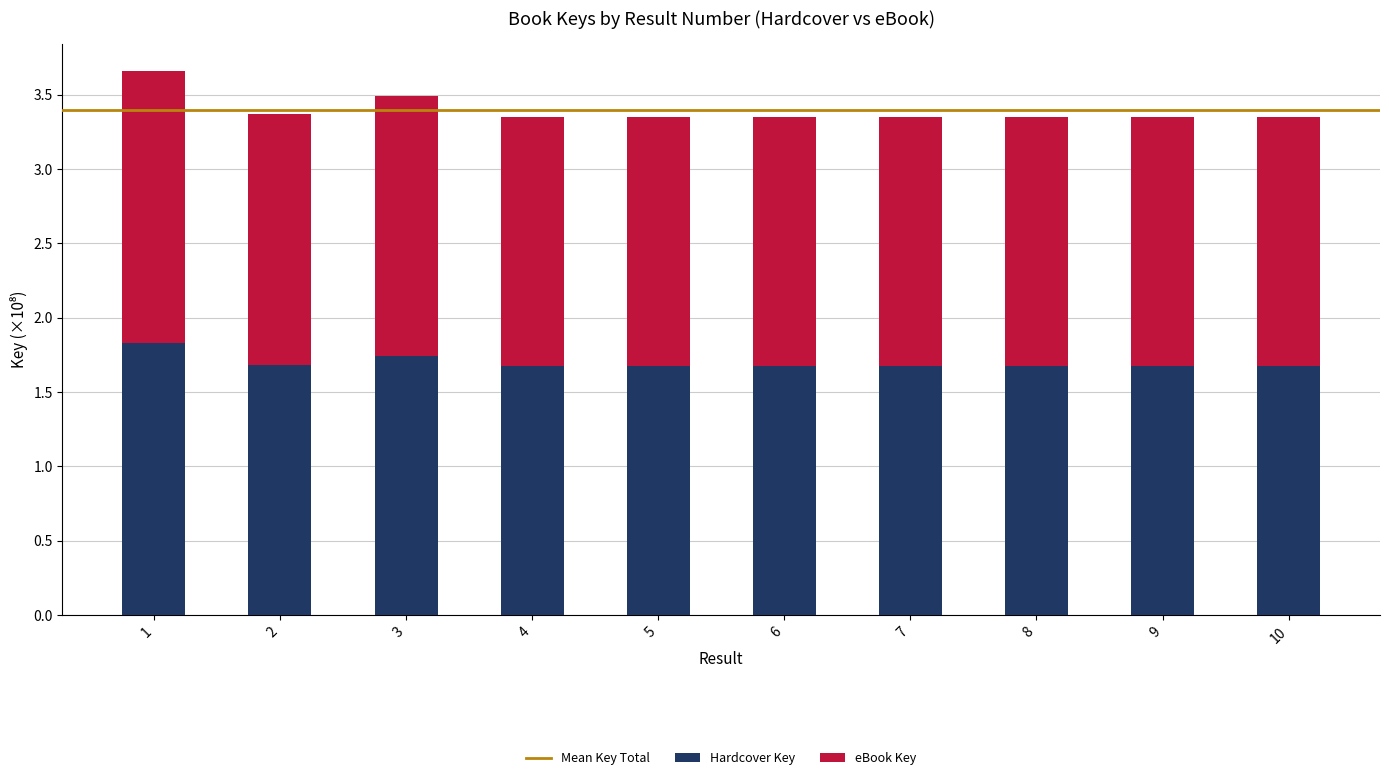

Count the number of categories in the chart.

10